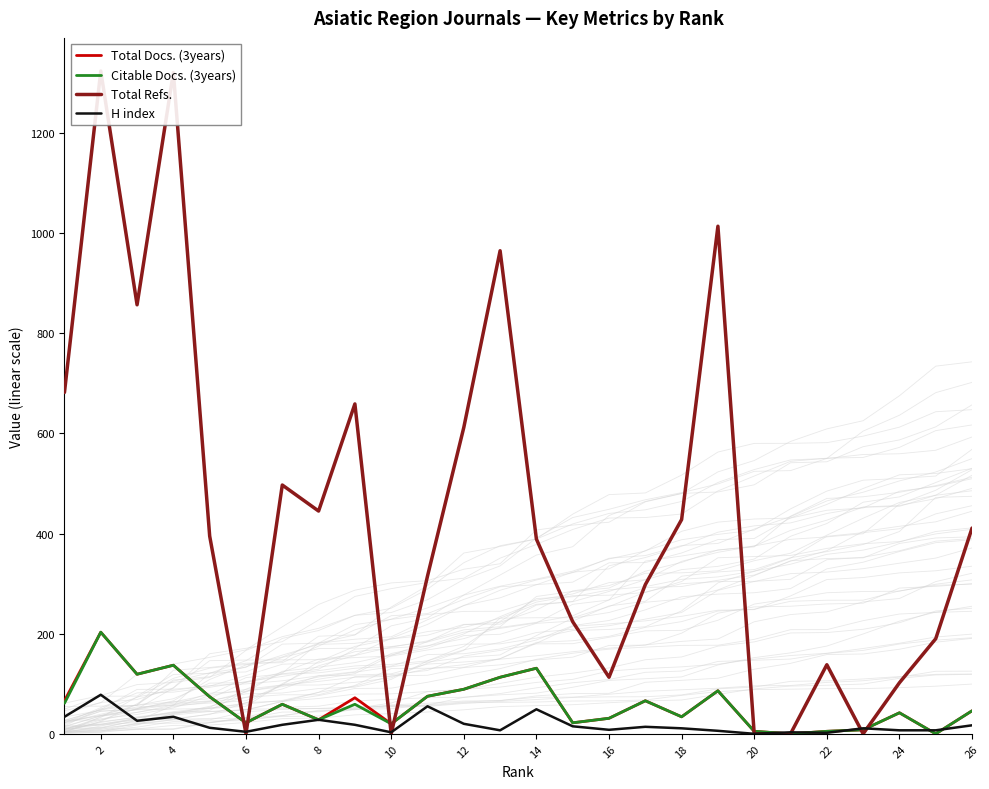

Does the chart have visible grid lines?

No